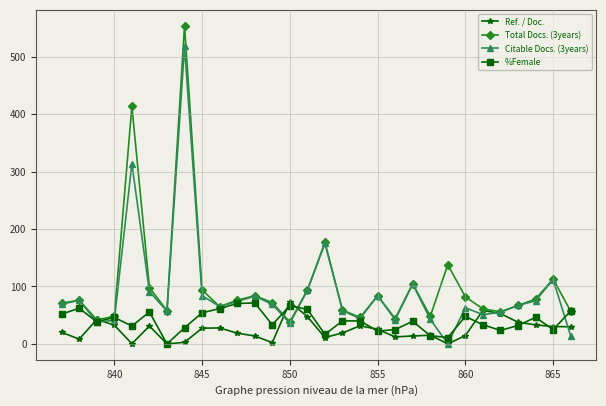

Rank the series at 860 from highest to lowest value.

Total Docs. (3years), Citable Docs. (3years), %Female, Ref. / Doc.